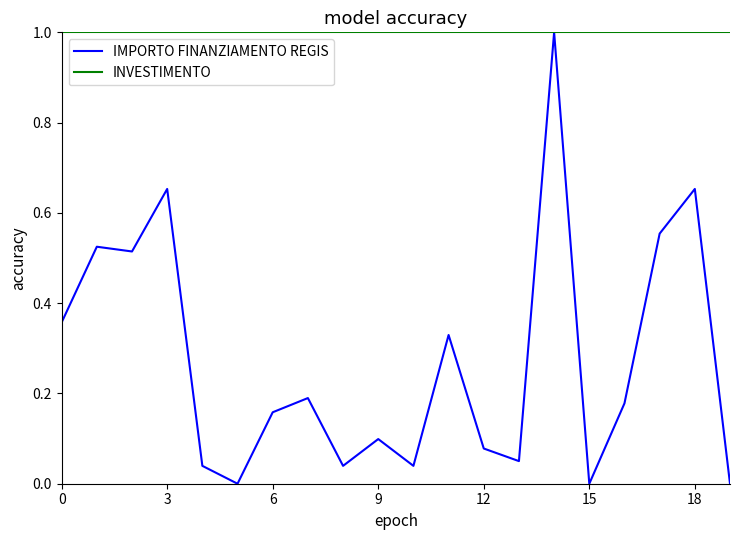

What is the maximum value shown in the chart?

1.0